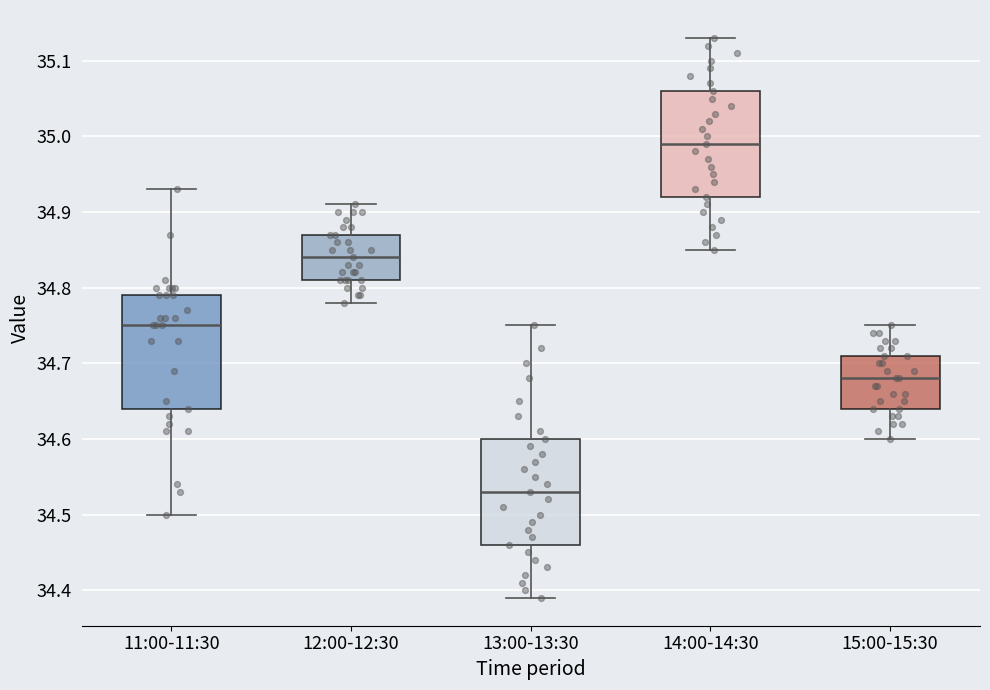

Reading left to right, read every box against the y-axis: the position of its median line, the range the box covers, and the ends of its whiskers. The values are not printed on the chart, so give them approximately, as read against the axis.

11:00-11:30: median 34.75, box 34.64 to 34.79, whiskers 34.50 to 34.93
12:00-12:30: median 34.84, box 34.81 to 34.87, whiskers 34.78 to 34.91
13:00-13:30: median 34.53, box 34.46 to 34.60, whiskers 34.39 to 34.75
14:00-14:30: median 34.99, box 34.92 to 35.06, whiskers 34.85 to 35.13
15:00-15:30: median 34.68, box 34.64 to 34.71, whiskers 34.60 to 34.75